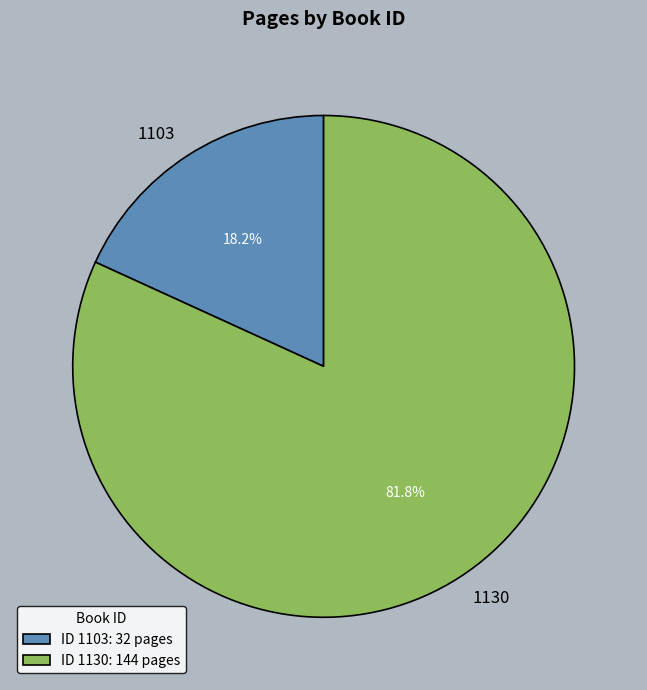

Between 1103 and 1130, which is larger?

1130